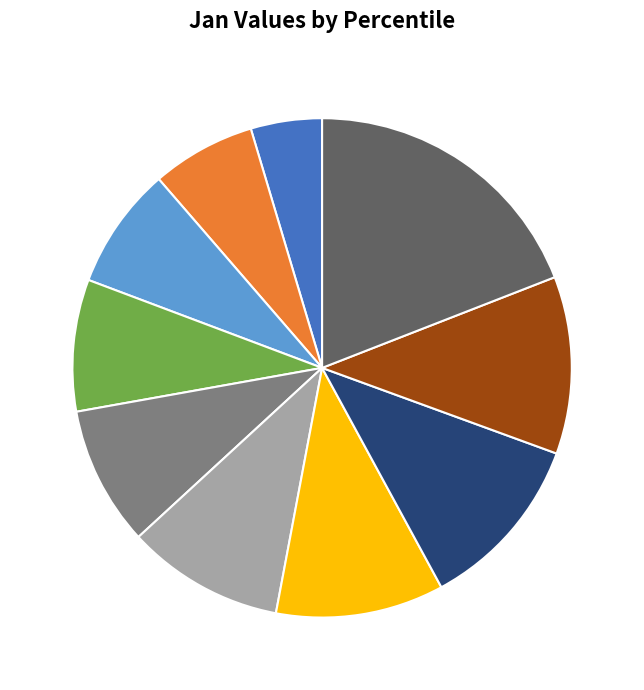

What portion of the pie excludes pct05?

95.4%